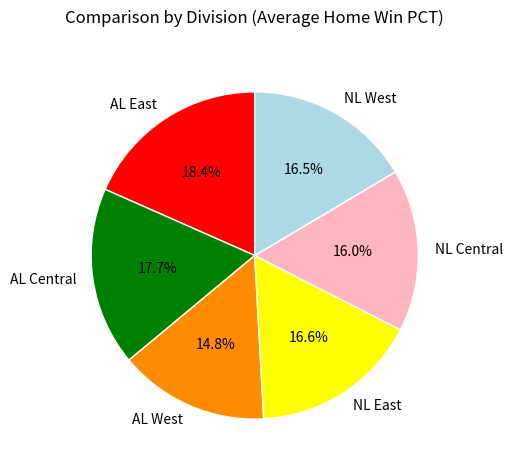

The NL Central slice represents 26% of the pie. True or false?

False